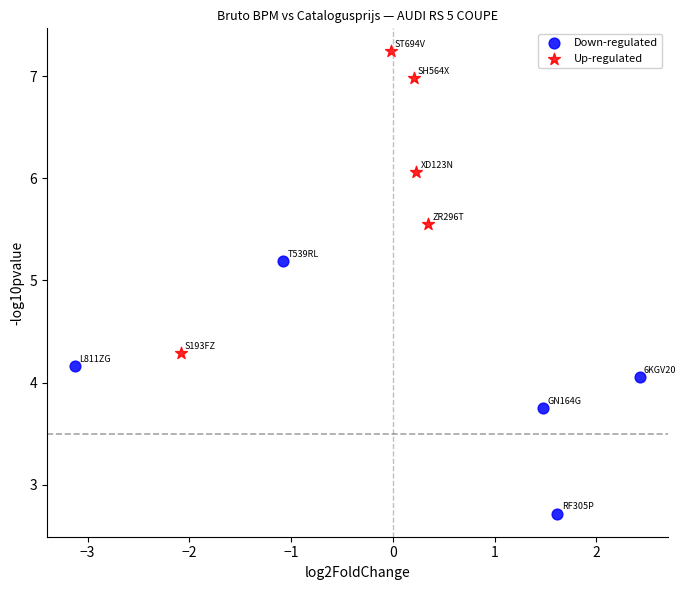

Which series reaches the minimum Y coordinate?

Down-regulated